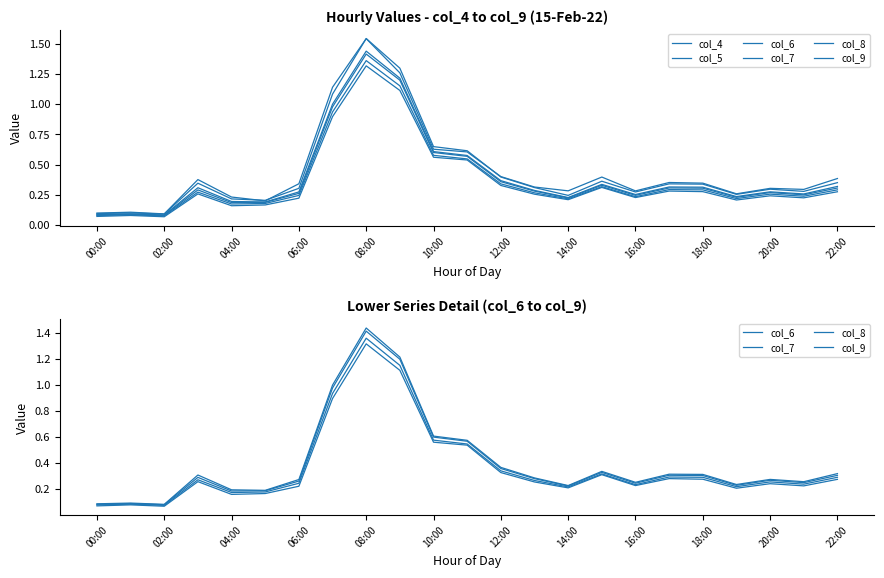

Rank the series by their maximum value, from highest to lowest.

col_5, col_4, col_6, col_7, col_8, col_9